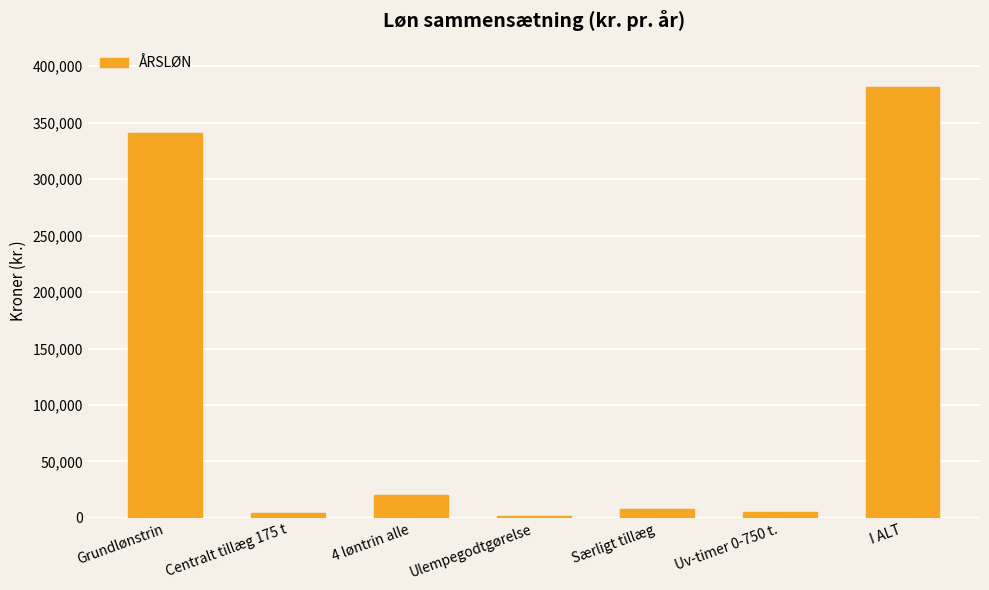

What is the sum of the values at 4 løntrin alle and Centralt tillæg 175 t?

24653.4